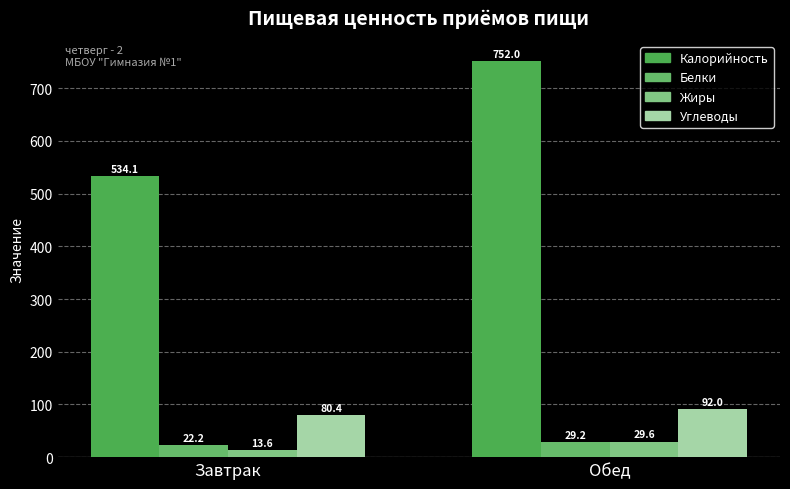

What is the sum of all Калорийность values?

1286.1